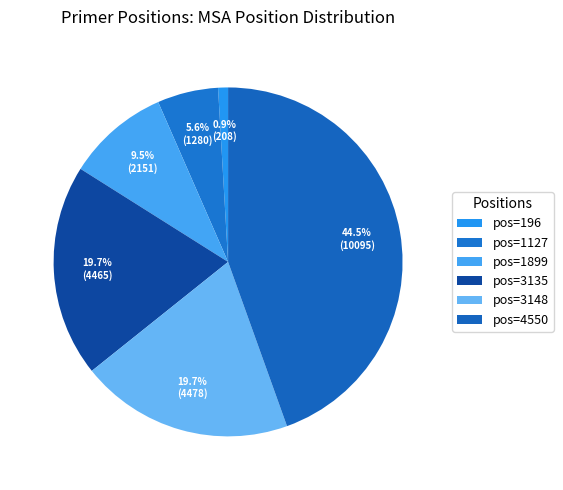

How many slices are in this pie chart?

6